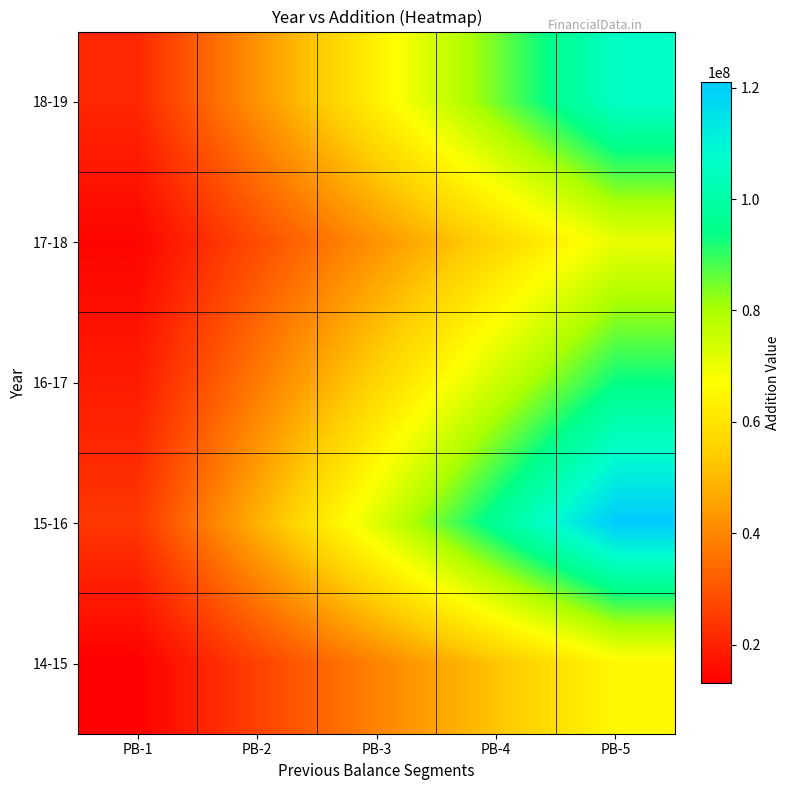

Which series has the largest range (max minus min)?

15-16